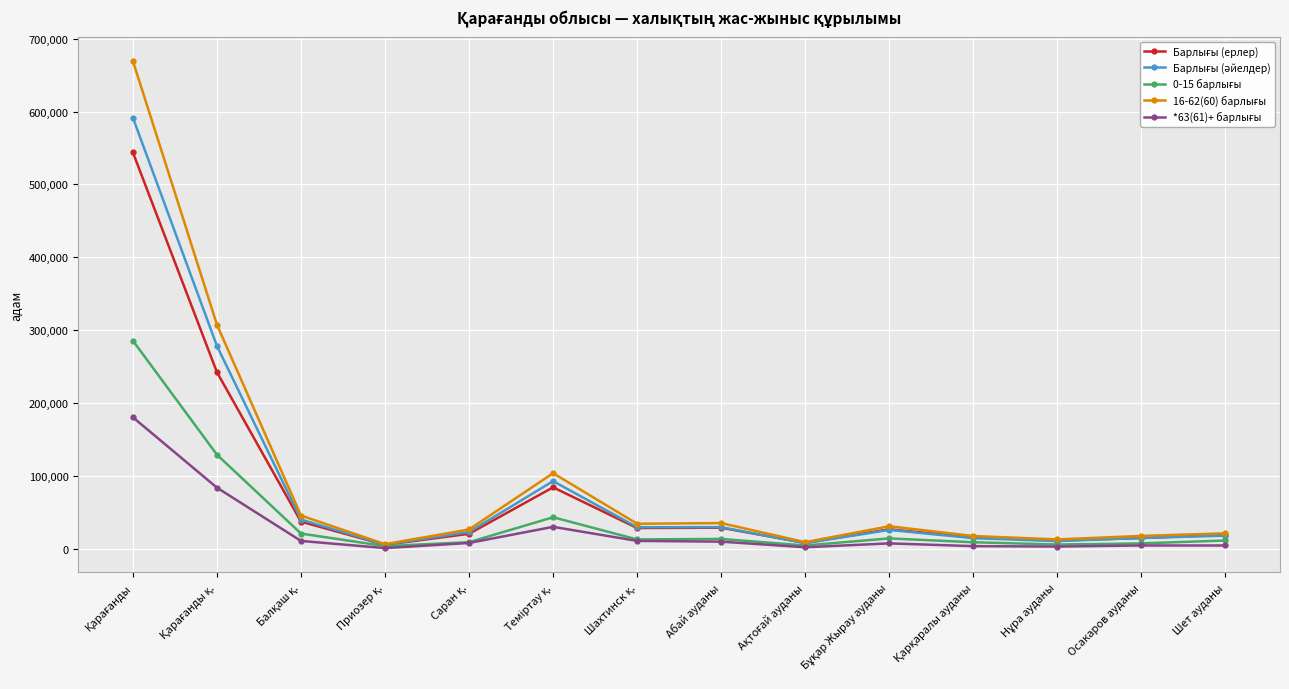

What position from the right is Осакаров ауданы?

2